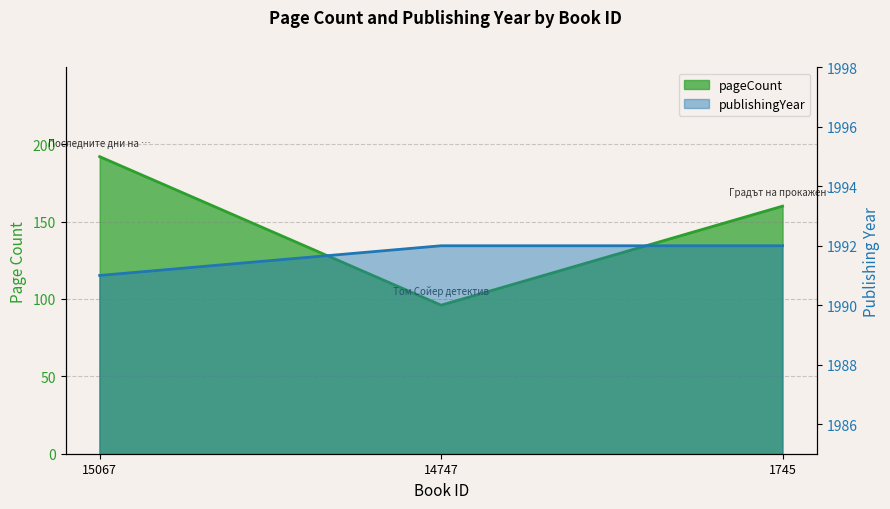

What is the sum of all pageCount values?

448